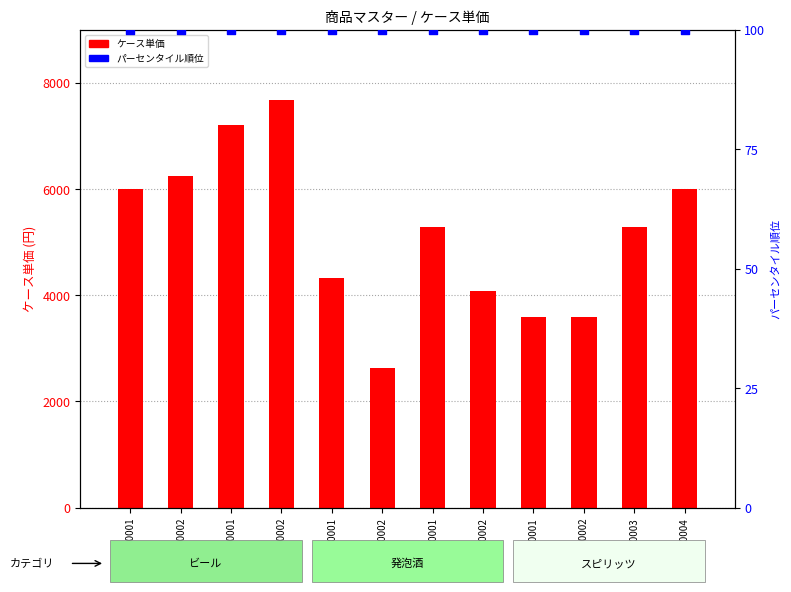

At how many categories does at least one series exceed 845?

12